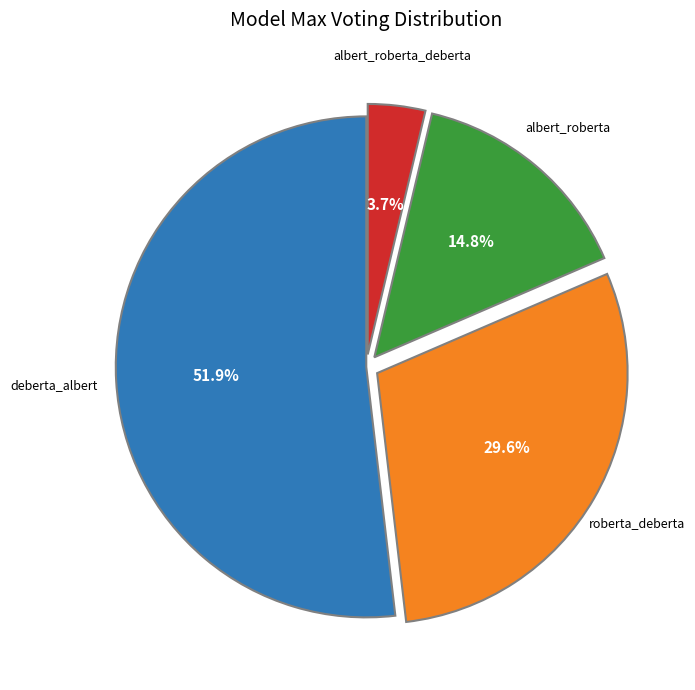

Does deberta_albert represent more than half of the total?

Yes